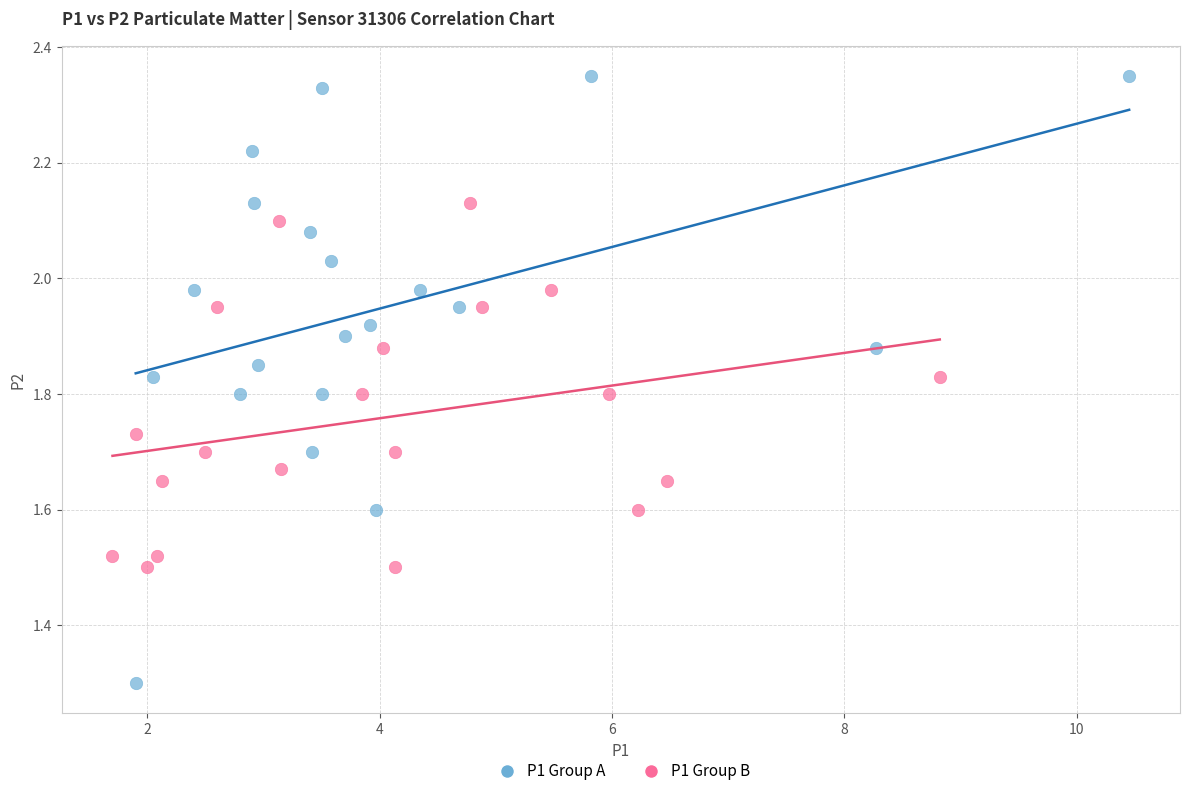

Which series contains the lowest Y value?

P1 Group A